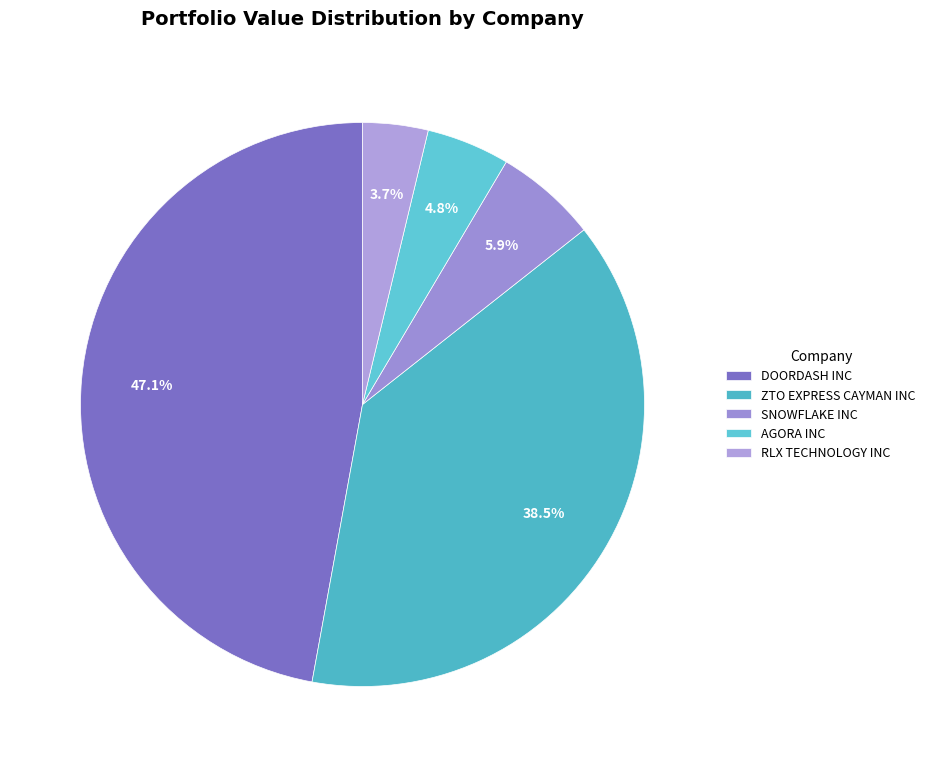

To the nearest percent, what is the combined percentage of RLX TECHNOLOGY INC and ZTO EXPRESS CAYMAN INC?

42%